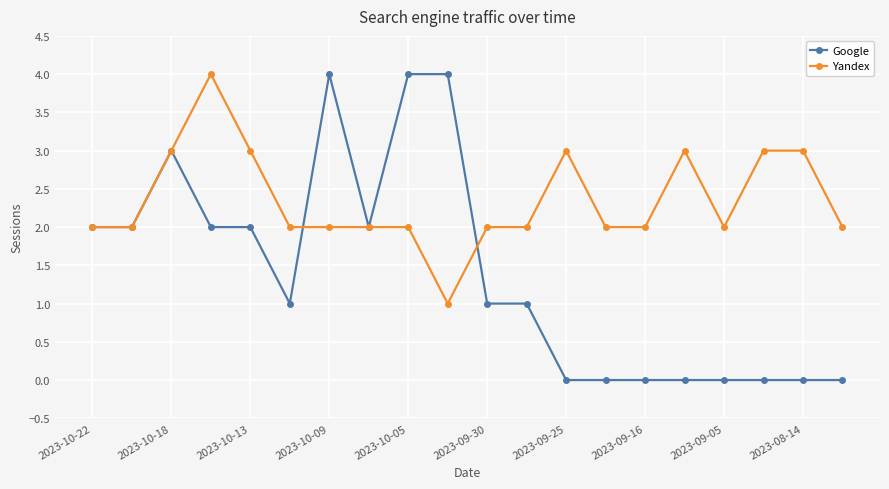

Which series has the largest range (max minus min)?

Google